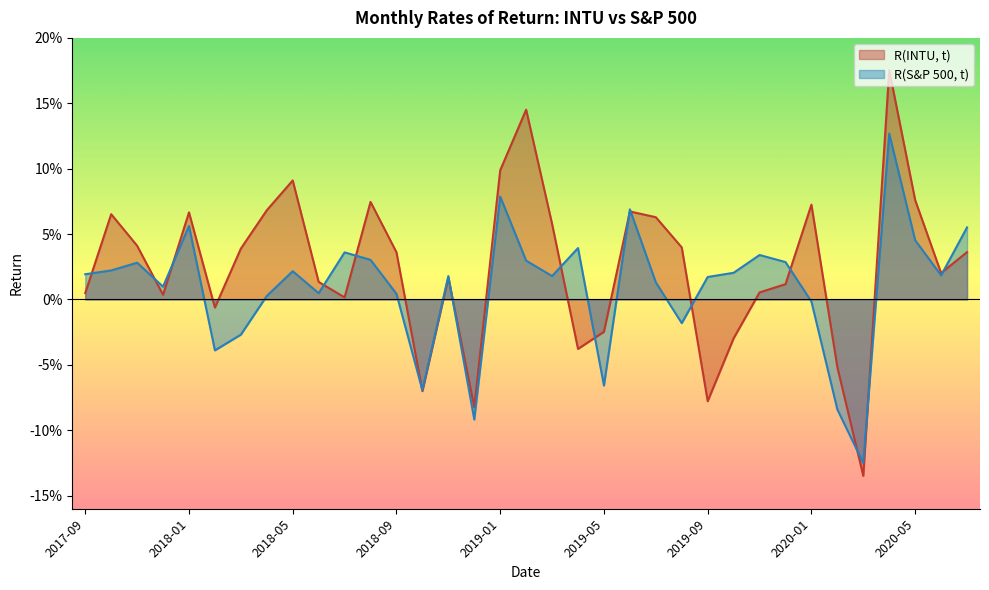

Is the value of R(S&P 500, t) at 2019-08 greater than the value of R(INTU, t) at 2017-12?

No